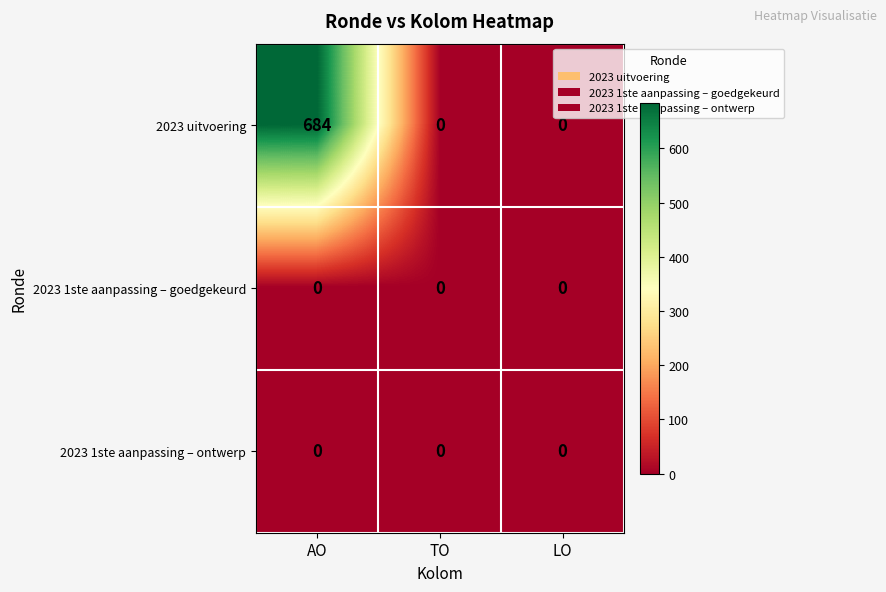

Reading right to left, list all the values displayed in this chart.

2023 uitvoering: LO=0	TO=0	AO=684
2023 1ste aanpassing – goedgekeurd: LO=0	TO=0	AO=0
2023 1ste aanpassing – ontwerp: LO=0	TO=0	AO=0